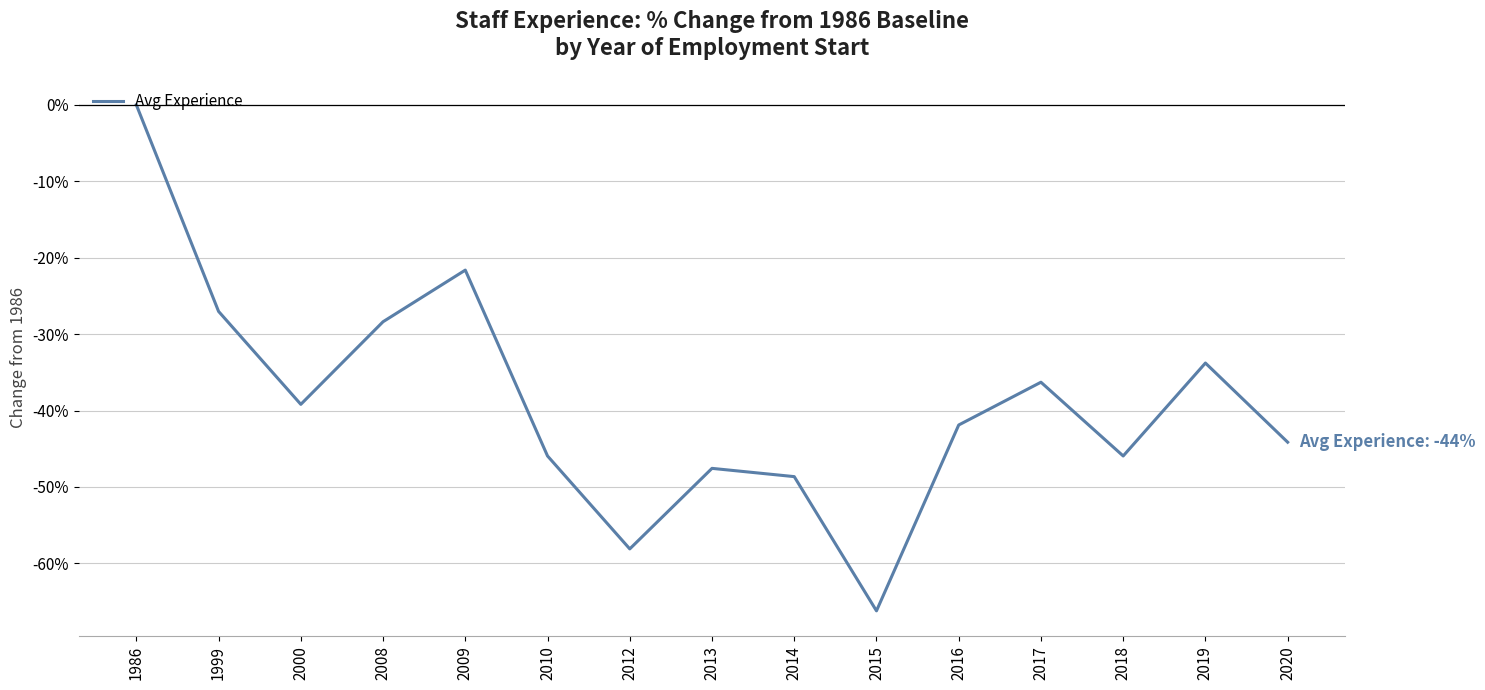

Where is the first local minimum?

2000